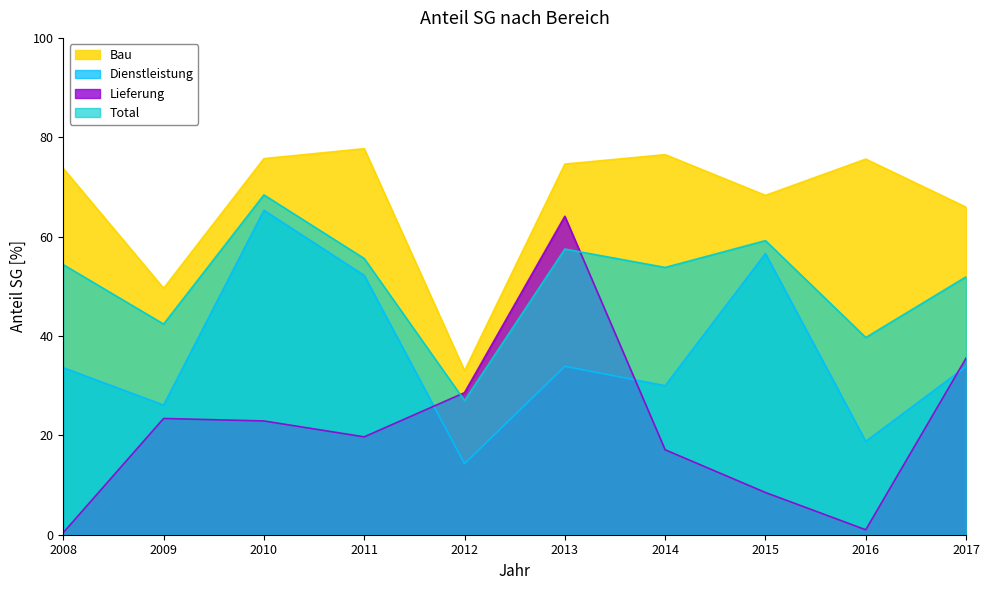

What is the sum of all Lieferung values?

221.3